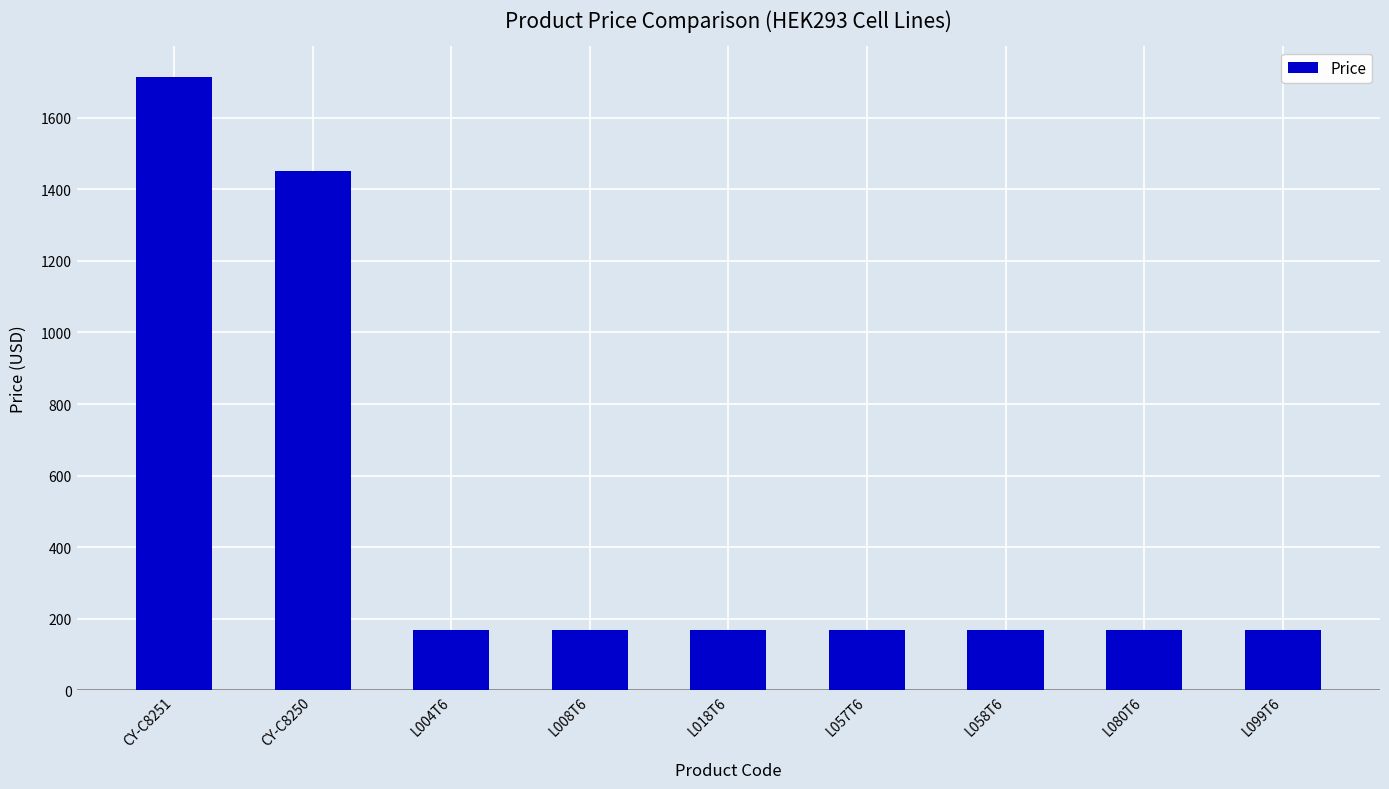

What is the value of the 5th bar from the left?

170